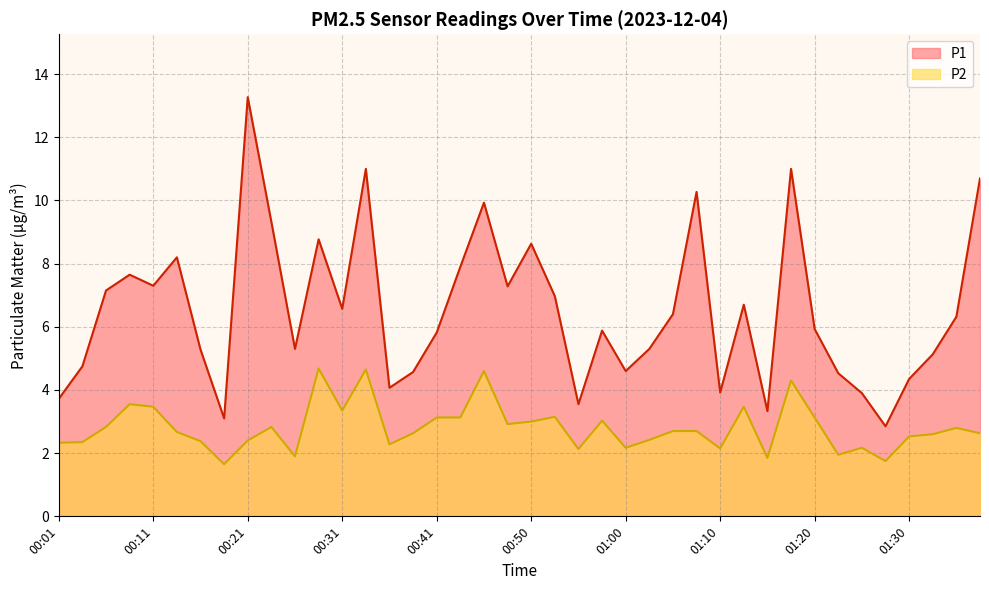

Which series changed the most between 00:04 and 00:50?

P1